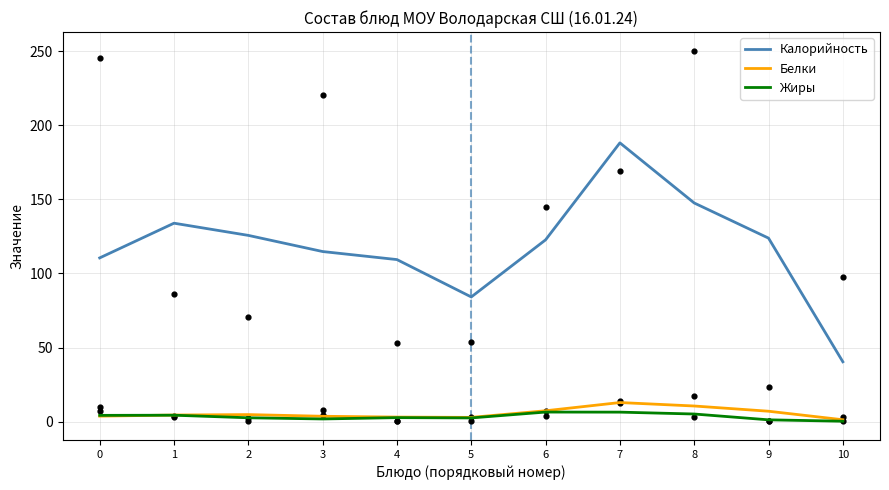

At how many categories does at least one series exceed 40?

11